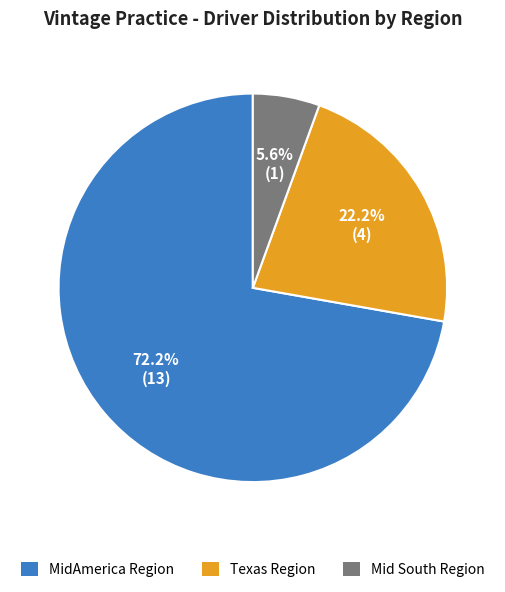

To the nearest percent, what percentage of the pie is MidAmerica Region?

72%